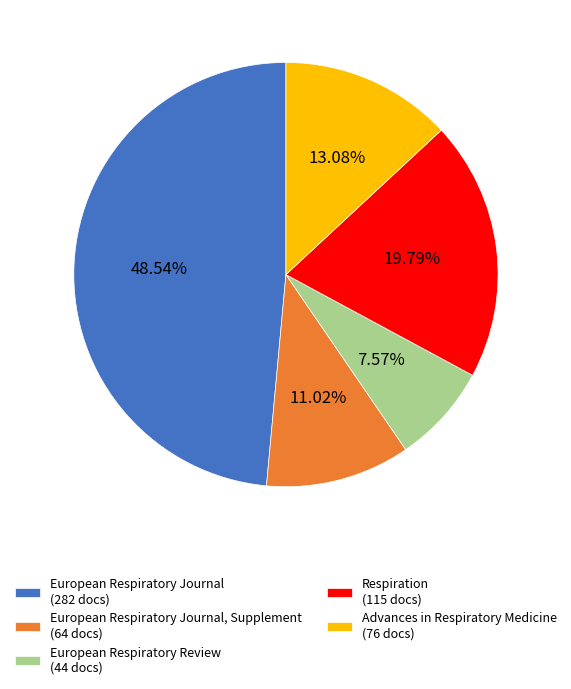

Rank the categories by value from highest to lowest.

European Respiratory Journal (282 docs), Respiration (115 docs), Advances in Respiratory Medicine (76 docs), European Respiratory Journal, Supplement (64 docs), European Respiratory Review (44 docs)